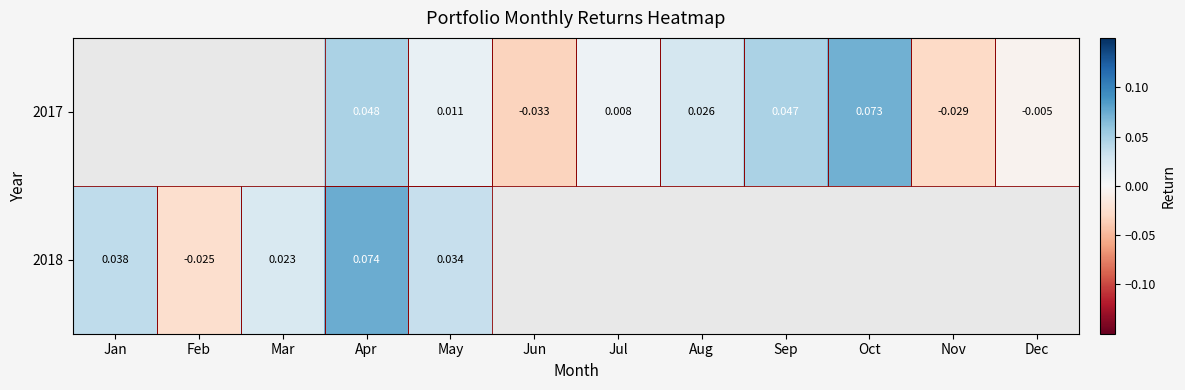

Between Apr and Oct, which is larger?

Oct